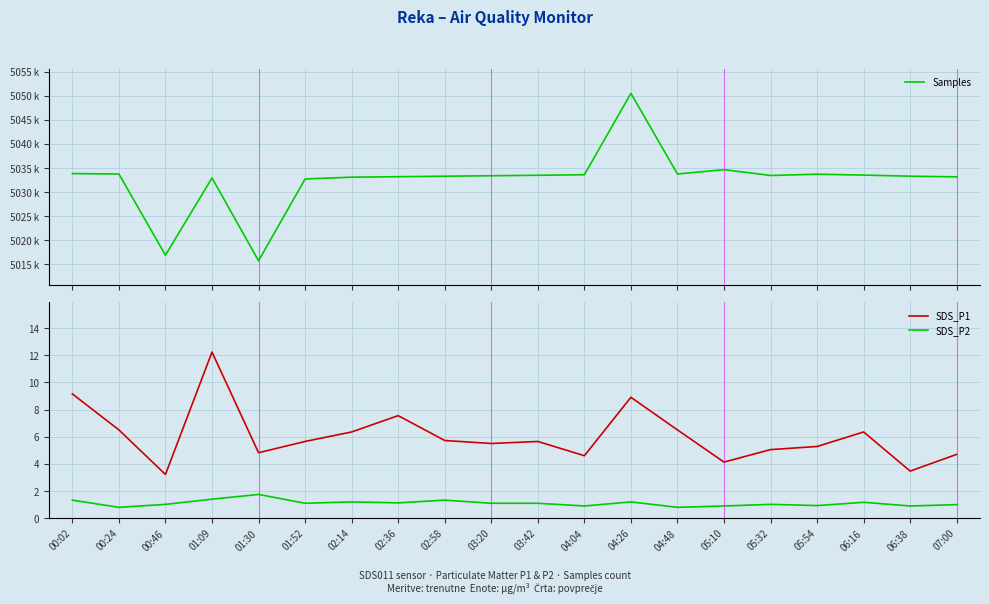

List the series in order of their peak value, highest first.

Samples, SDS_P1, SDS_P2